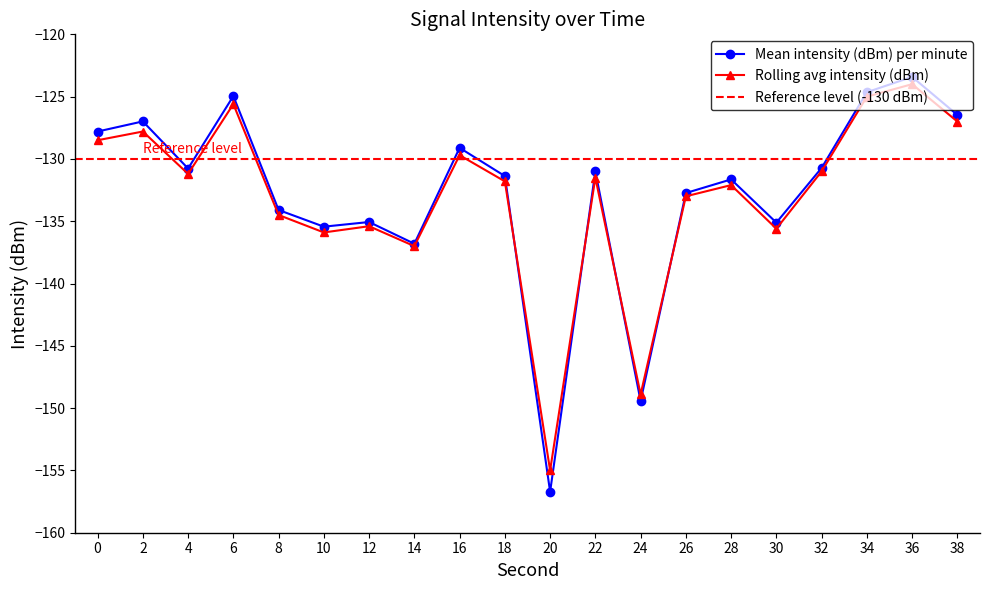

How many categories are shown in the chart?

20